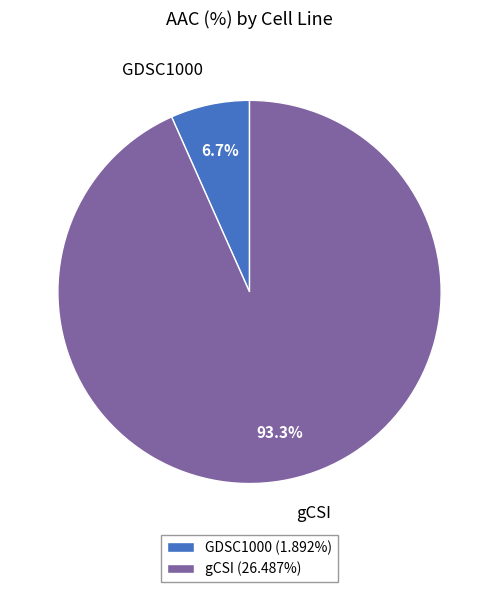

Rank the categories by value from lowest to highest.

GDSC1000, gCSI